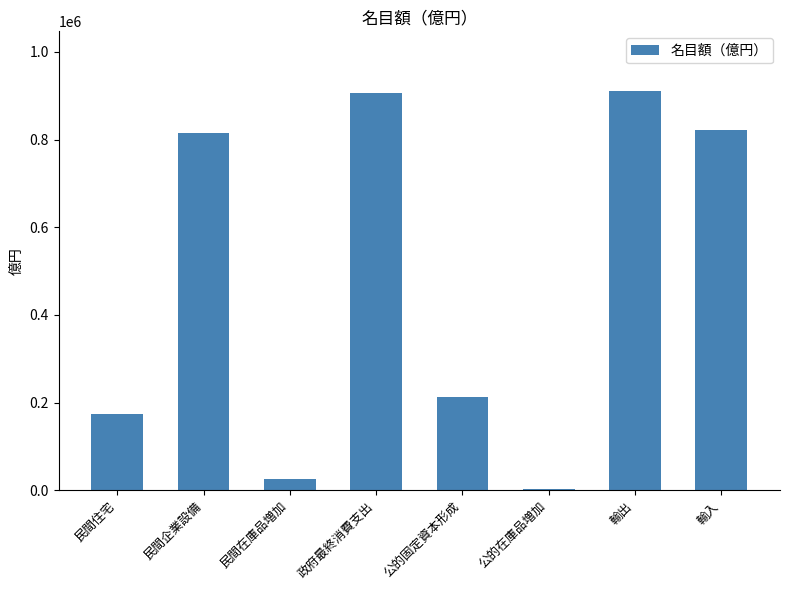

Which has a higher value, 民間住宅 or 民間企業設備?

民間企業設備